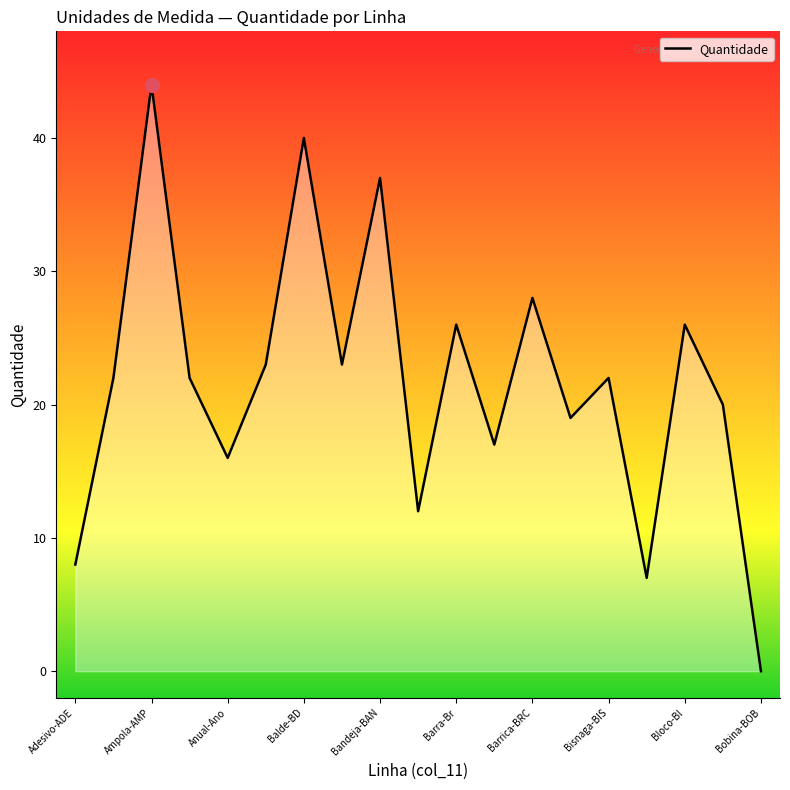

What is the difference between the maximum and minimum values?

44